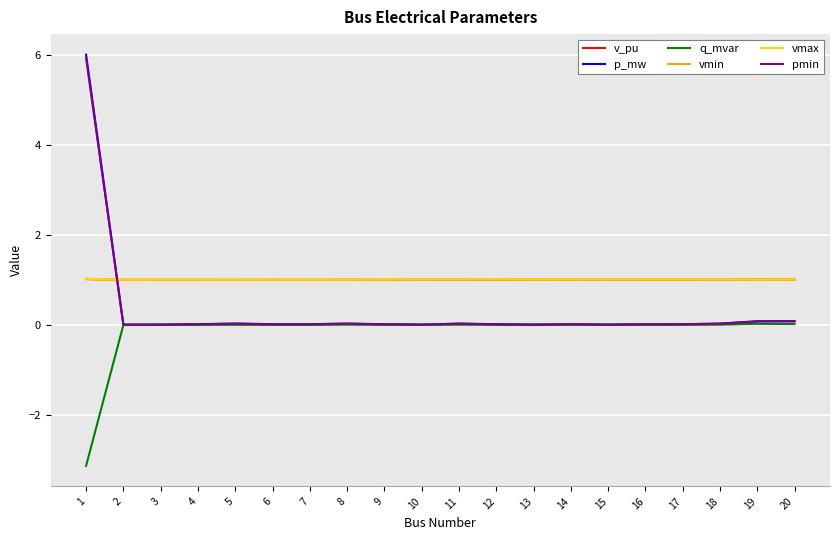

Read the vmax value at 6.

1.0